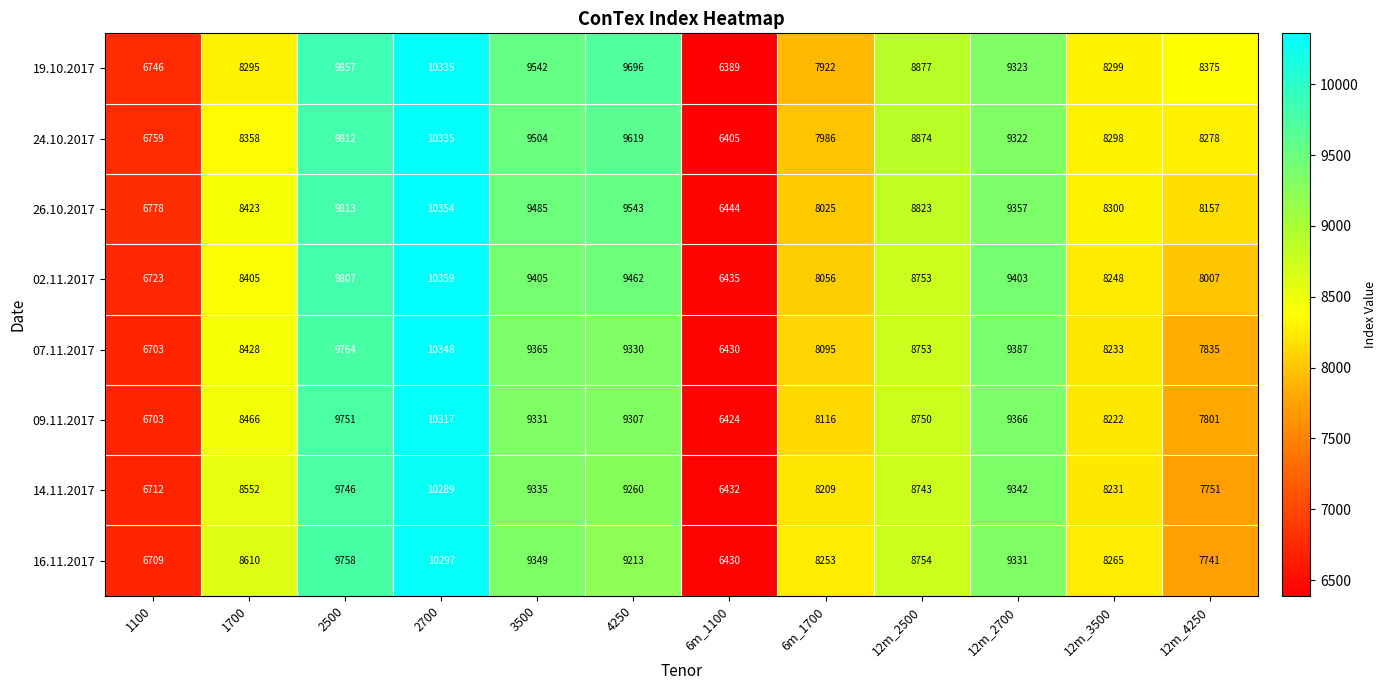

Where does the 02.11.2017 series first go above 8753?

2500